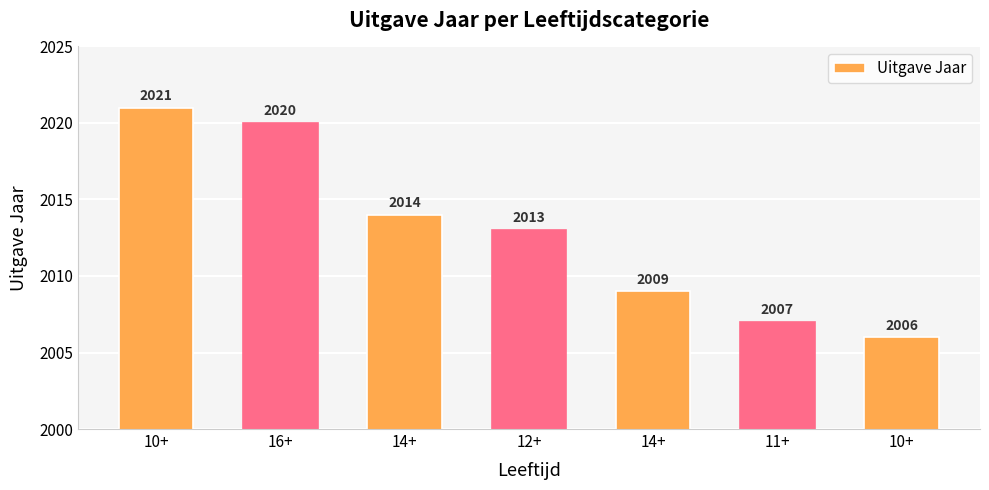

What is the sum of all values?

14090